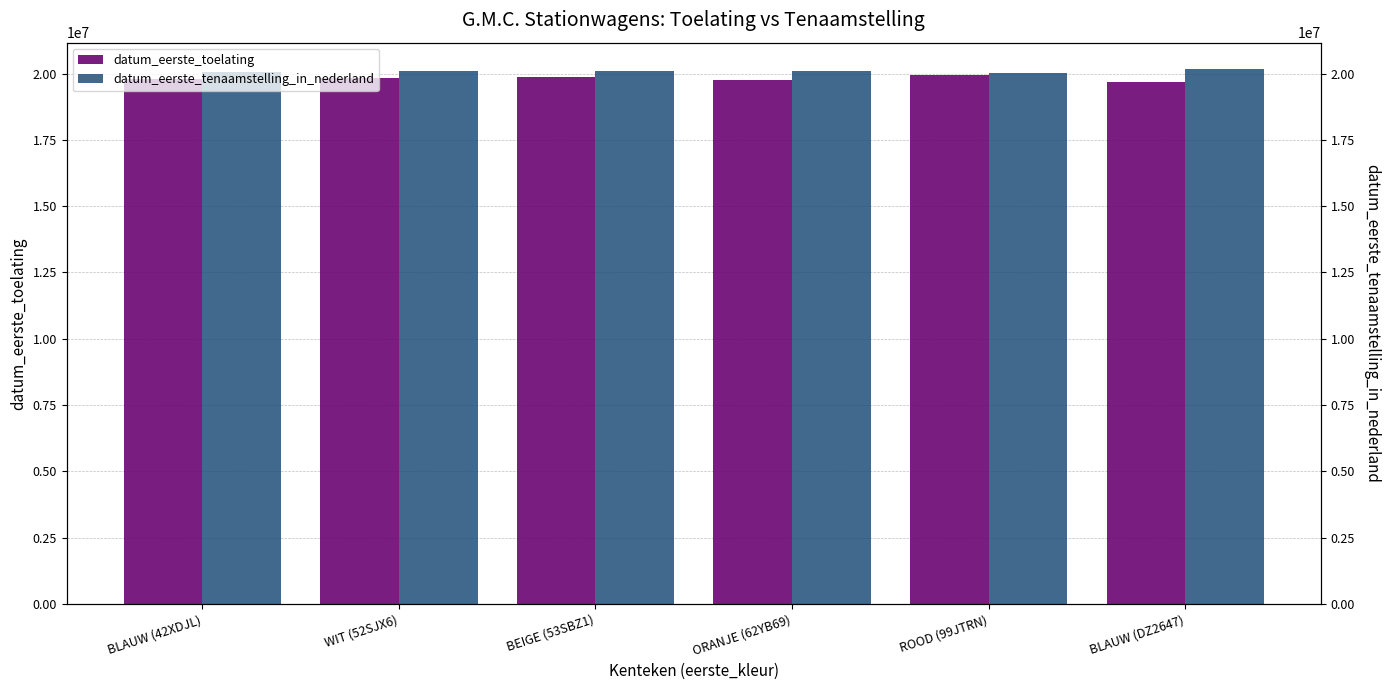

Reading left to right, what are all the values shown in this chart?

datum_eerste_toelating: BLAUW (42XDJL)=19790228	WIT (52SJX6)=19840228	BEIGE (53SBZ1)=19860630	ORANJE (62YB69)=19750228	ROOD (99JTRN)=19940228	BLAUW (DZ2647)=19680228
datum_eerste_tenaamstelling_in_nederland: BLAUW (42XDJL)=20070404	WIT (52SJX6)=20111017	BEIGE (53SBZ1)=20110909	ORANJE (62YB69)=20090905	ROOD (99JTRN)=20020821	BLAUW (DZ2647)=20161215